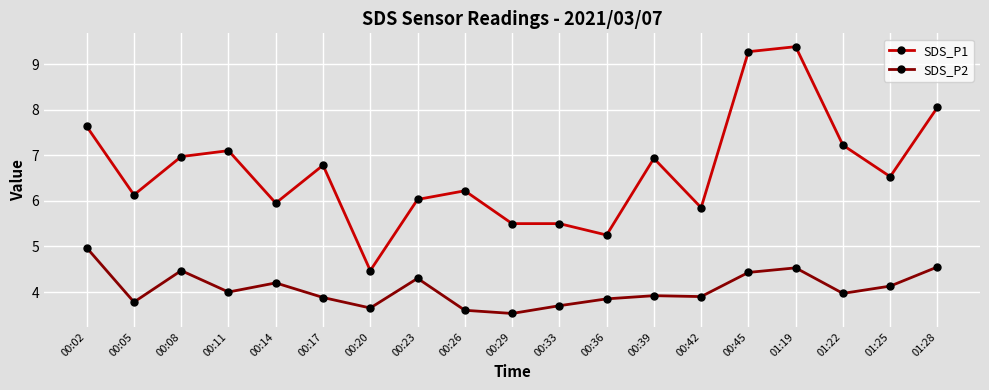

What is the difference between the highest and lowest values at 00:11?

3.1